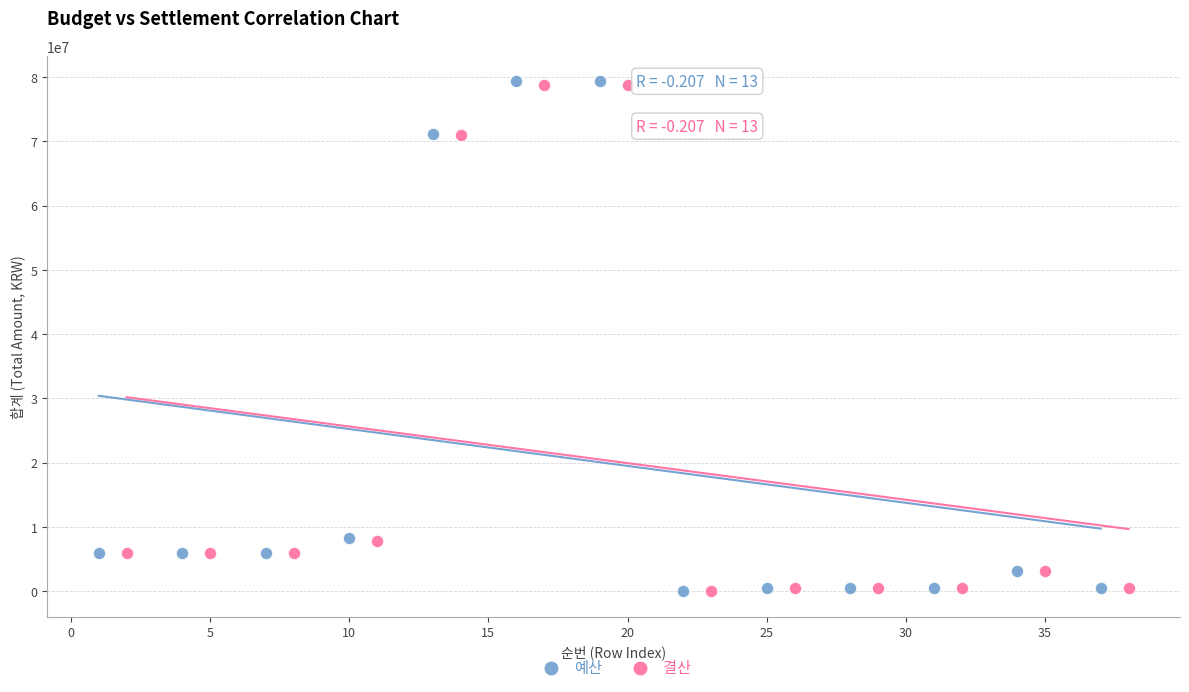

Which series has the widest spread of Y values?

예산